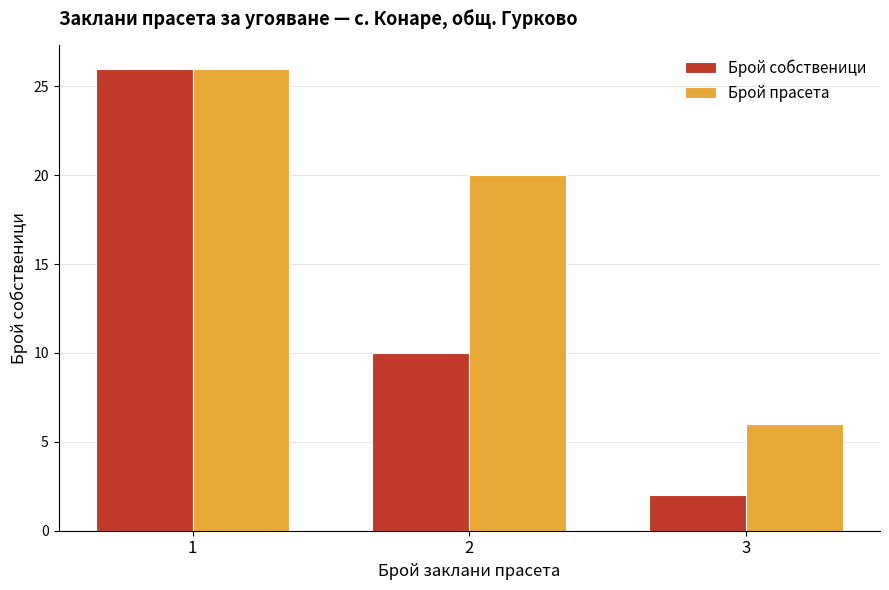

How many bars are there in total?

6